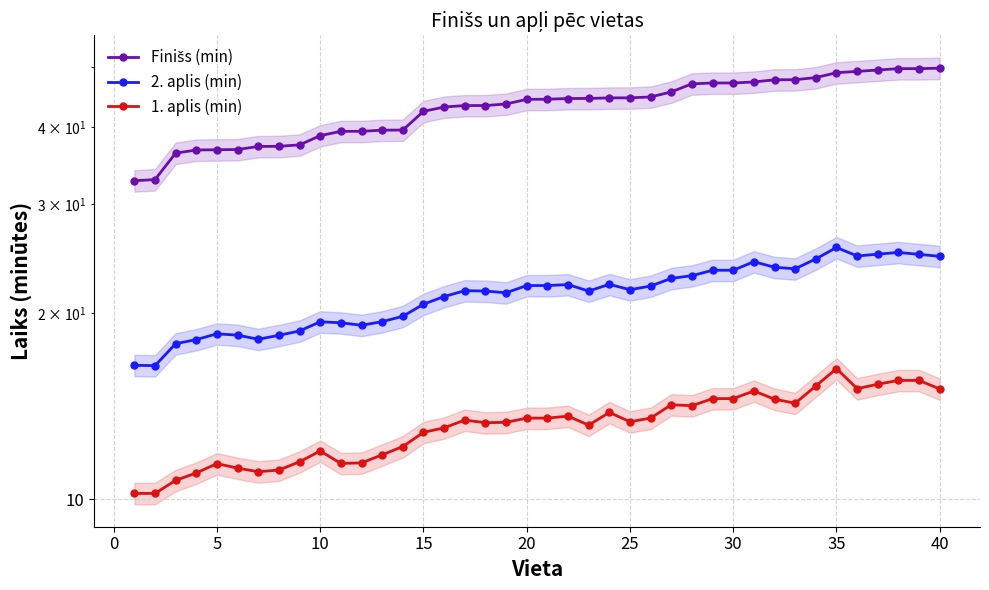

Which series has the largest range (max minus min)?

Finišs (min)